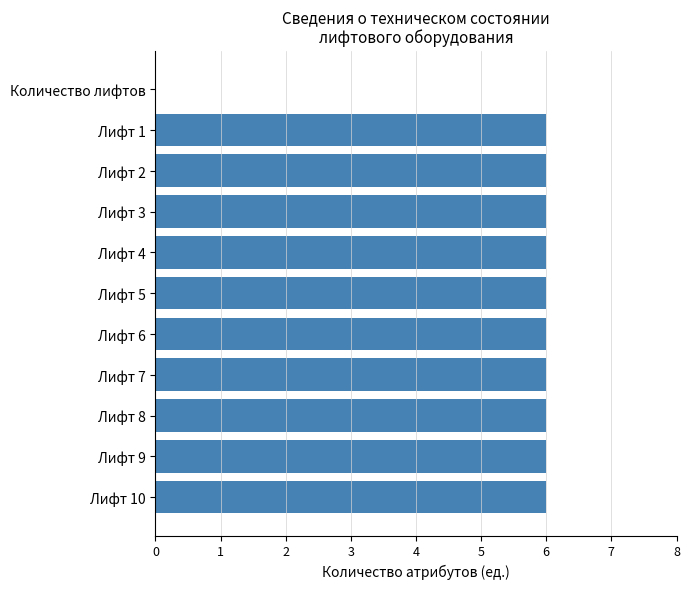

How many categories are shown in the chart?

11